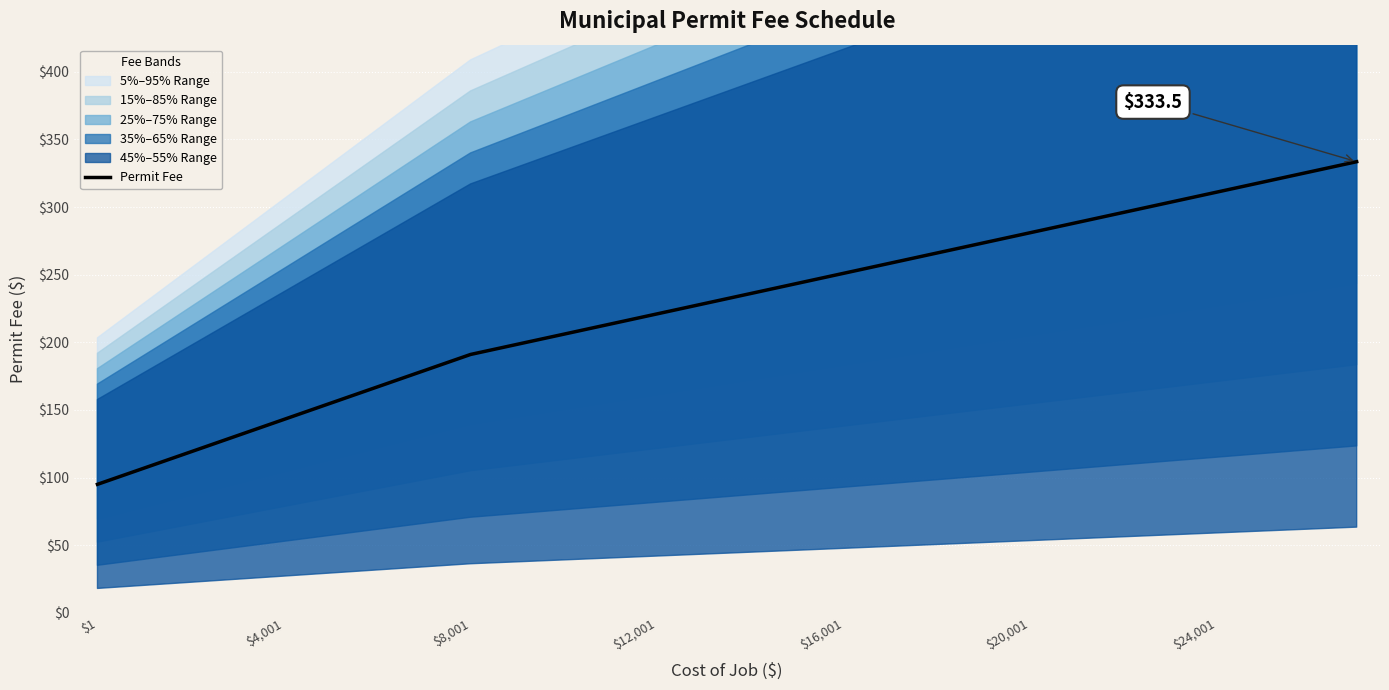

What is the value of the 12th point from the left?

213.5